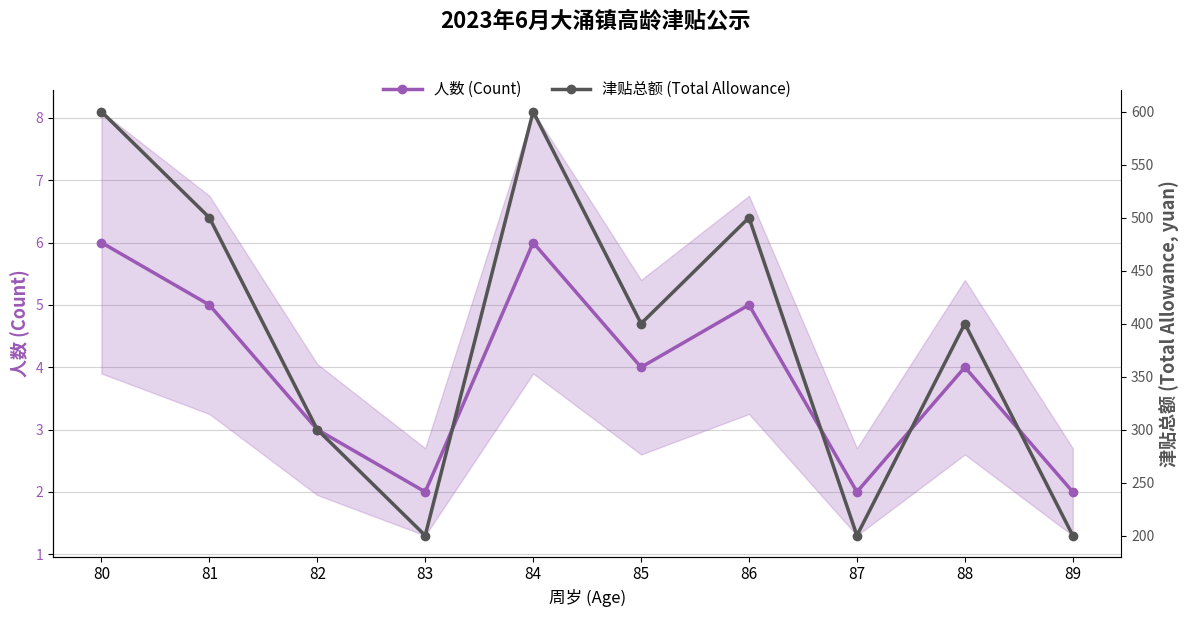

List the series in order of their peak value, highest first.

津贴总额 (Total Allowance), 人数 (Count)